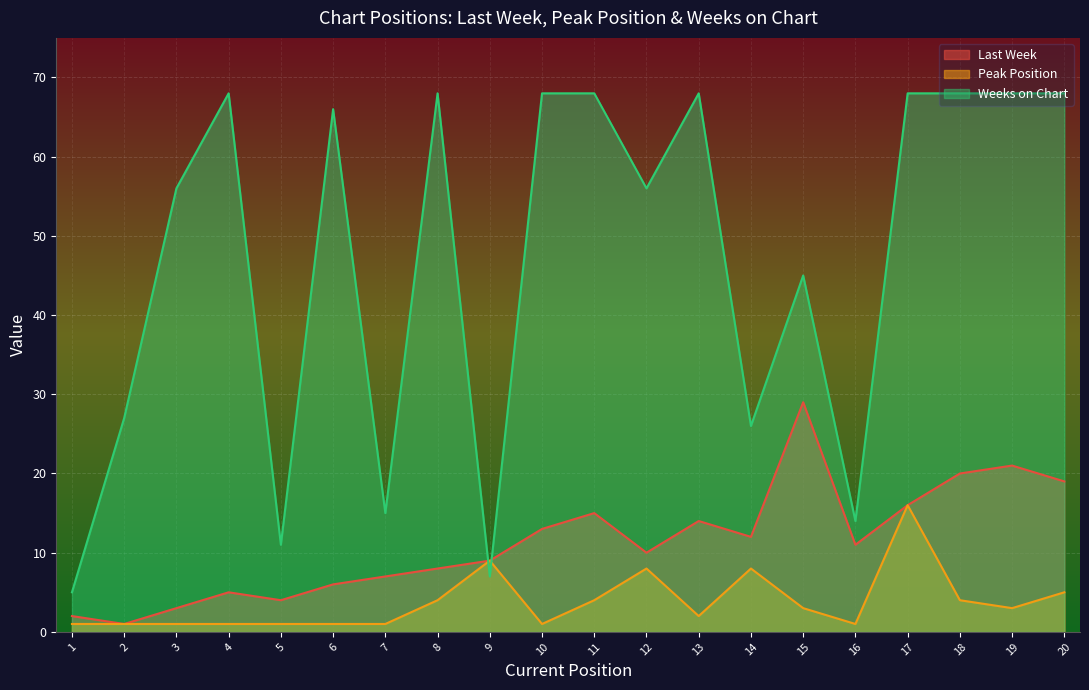

Which series changed the most between 11 and 19?

Last Week